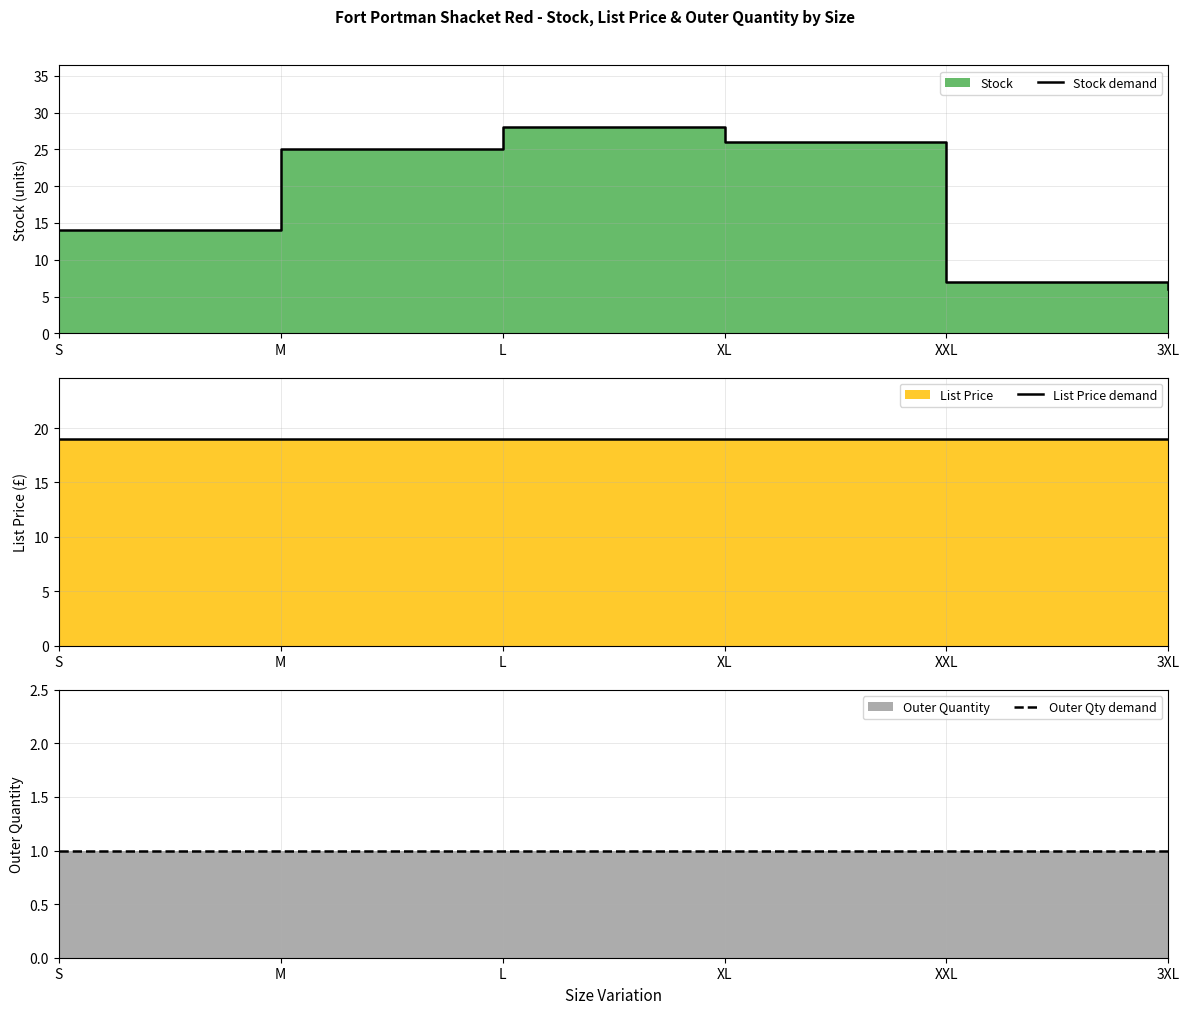

Rank the series at XXL from lowest to highest value.

Outer Qty demand, Stock demand, List Price demand